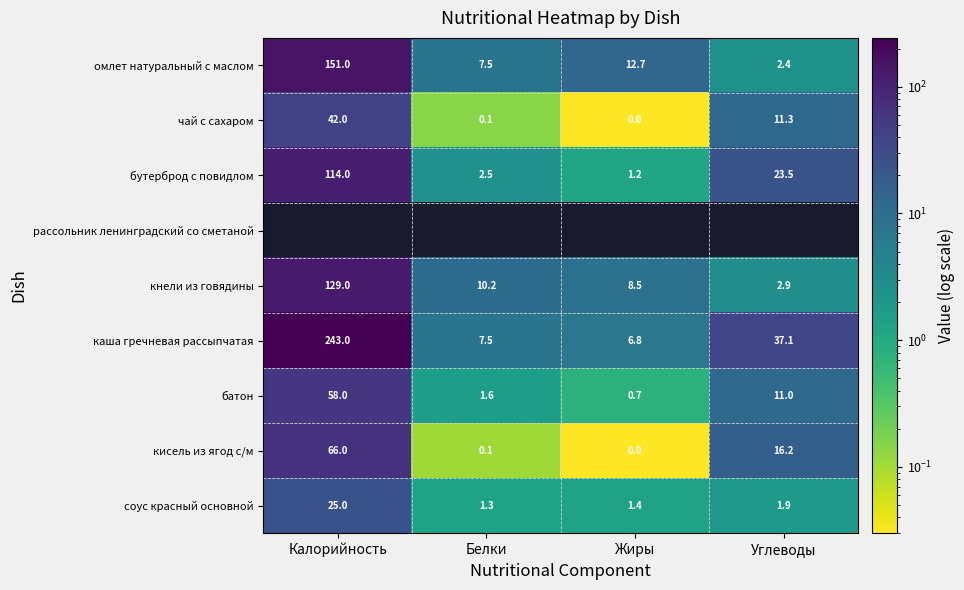

List the labels in order of каша гречневая рассыпчатая value, largest first.

Калорийность, Углеводы, Белки, Жиры